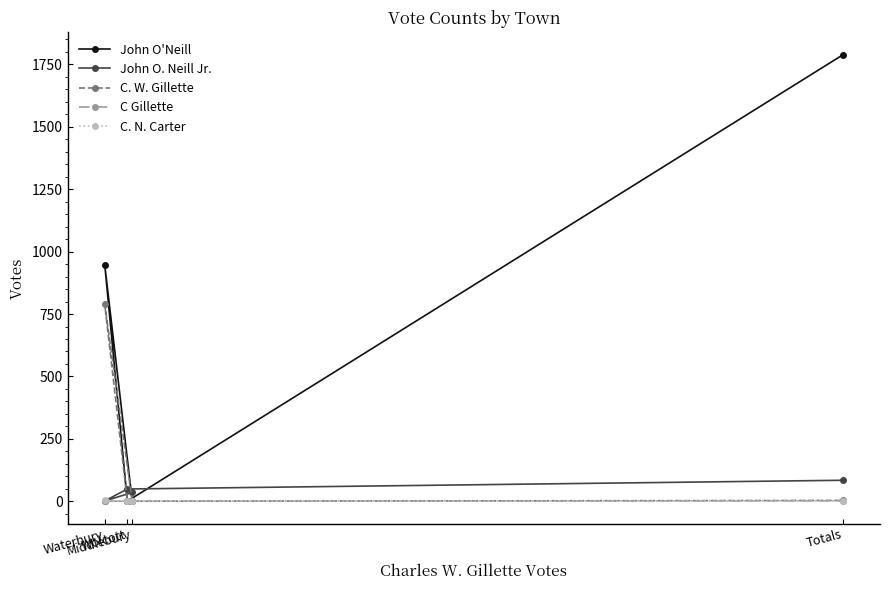

What is the difference between the maximum and minimum values in the C. W. Gillette series?

789